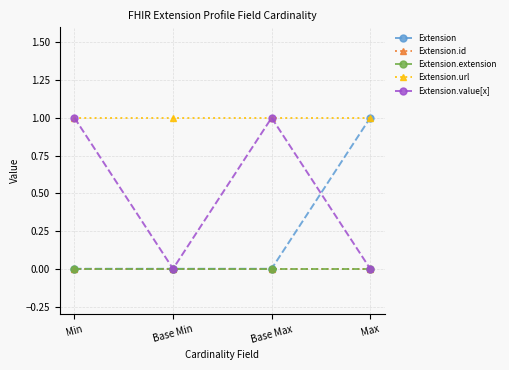

Is this an area chart (filled region under the line)?

No